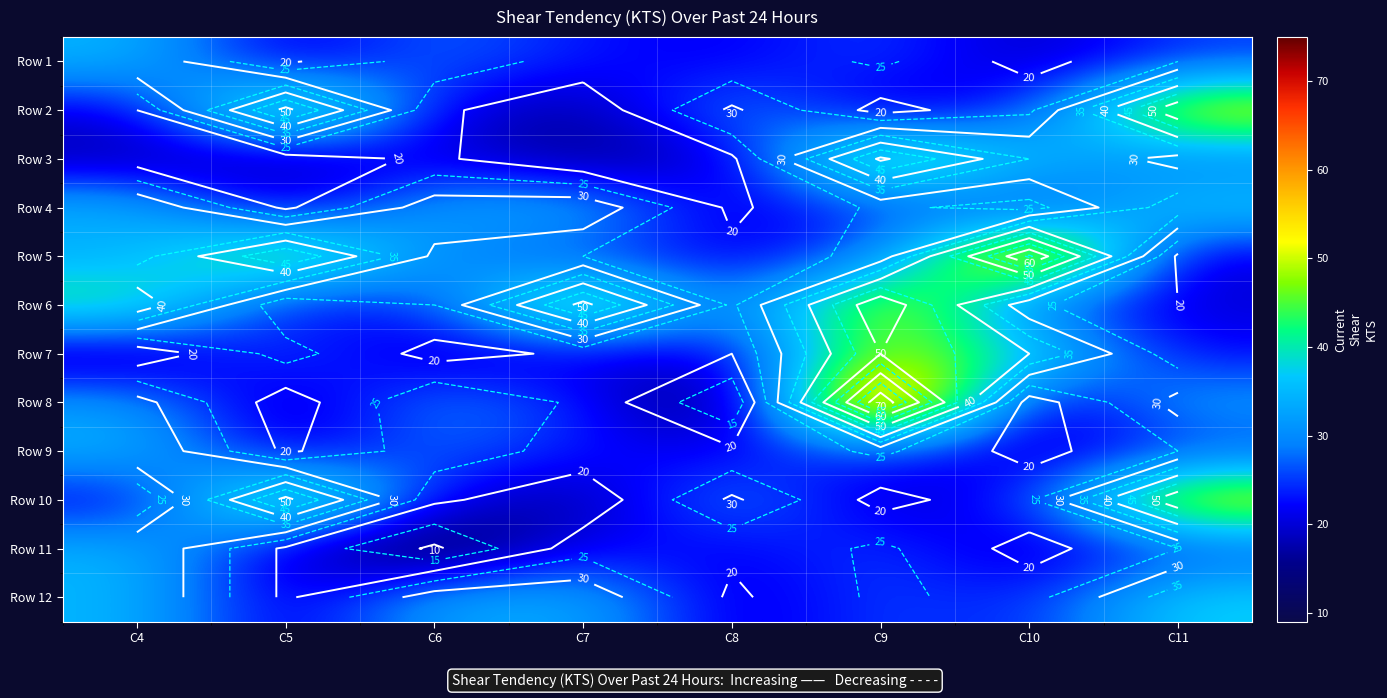

At which label does Row 12 first exceed 33?

C4